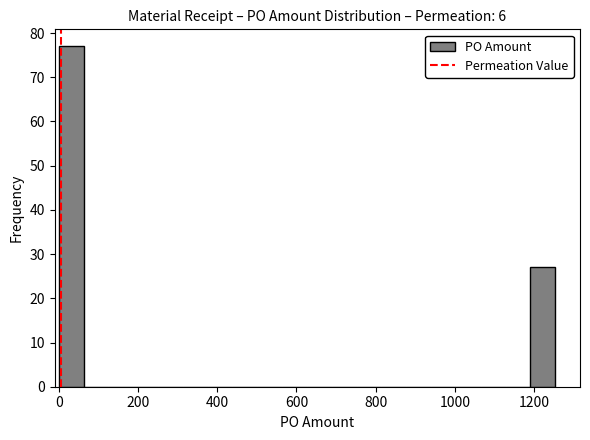

Read against the x-axis, roughly where is the centre of the tallest bar?

40